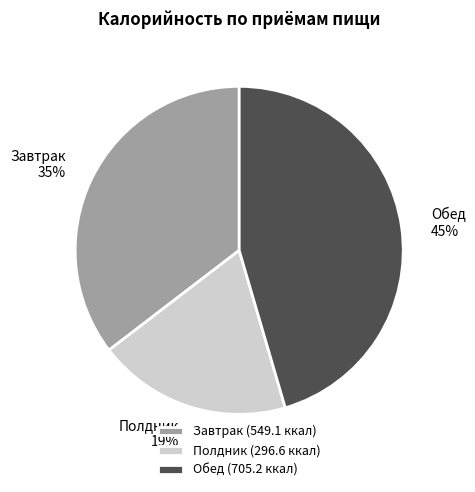

Does any single category account for the majority?

No